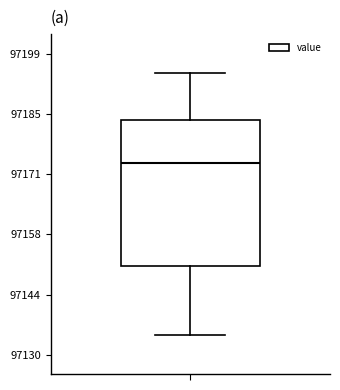

Transcribe this box plot: give where the median line is, the range the box spans, and where the two whiskers end, as read against the y-axis. The values are not printed on the chart, so give them approximately, as read against the axis.

median 97174, box 97150 to 97184, whiskers 97134 to 97194